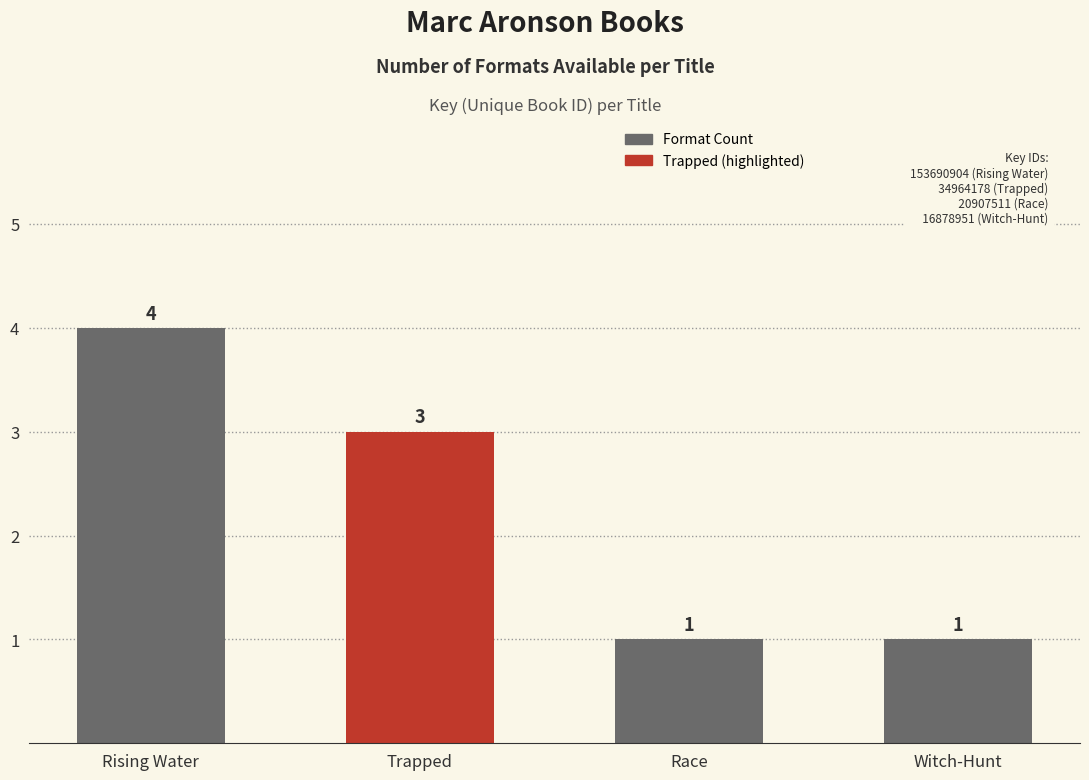

Approximately how many times larger is the value at Race compared to Trapped?

0.3